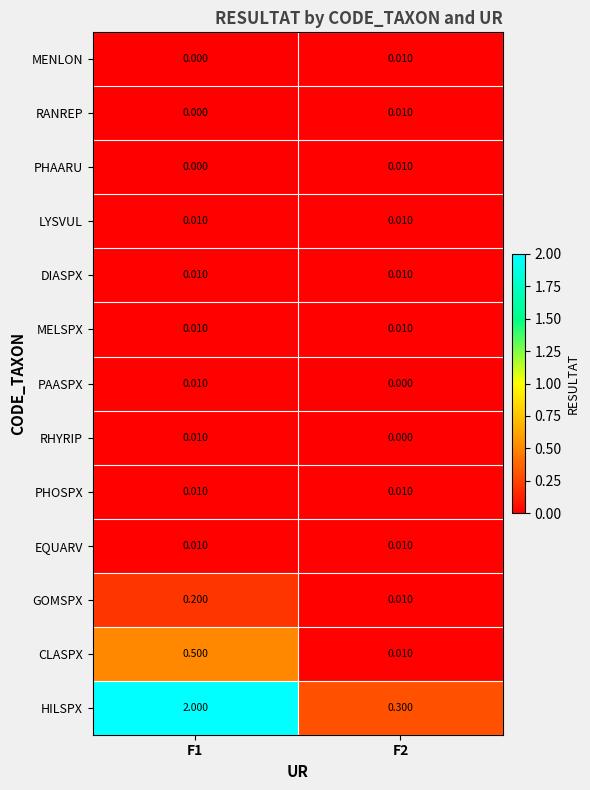

Which series has the largest total across all categories?

HILSPX